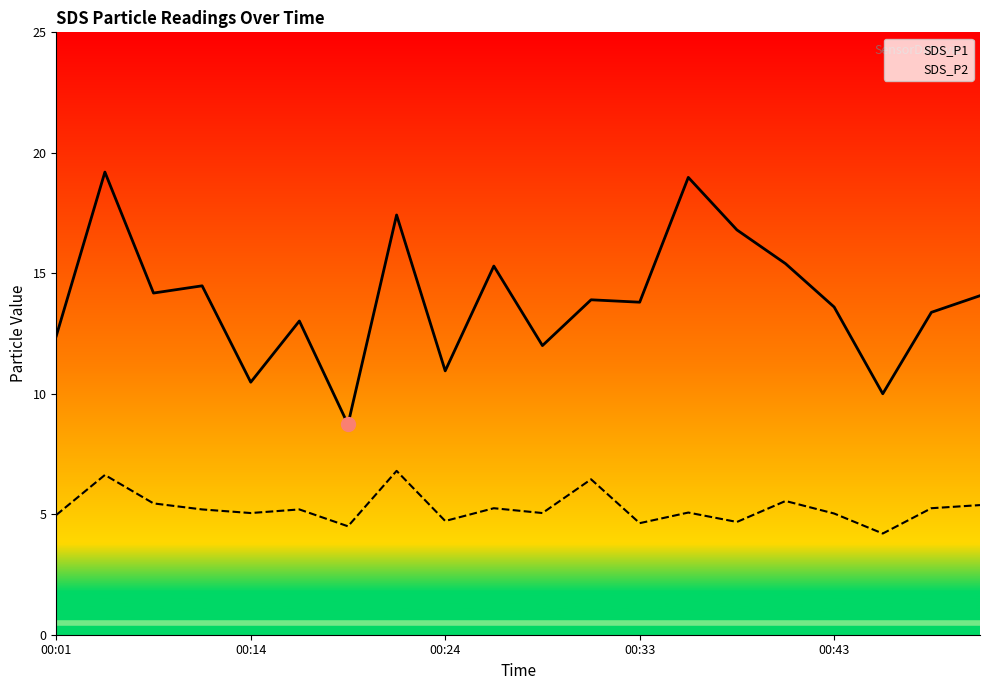

Reading left to right, transcribe all the data shown in this chart.

SDS_P1: 12.4	19.2	14.2	14.5	10.5	13.0	8.7	17.4	10.9	15.3	12.0	13.9	13.8	19.0	16.8	15.4	13.6	10.0	13.4	14.1
SDS_P2: 5.0	6.6	5.5	5.2	5.0	5.2	4.5	6.8	4.7	5.2	5.0	6.5	4.6	5.1	4.7	5.5	5.0	4.2	5.2	5.4